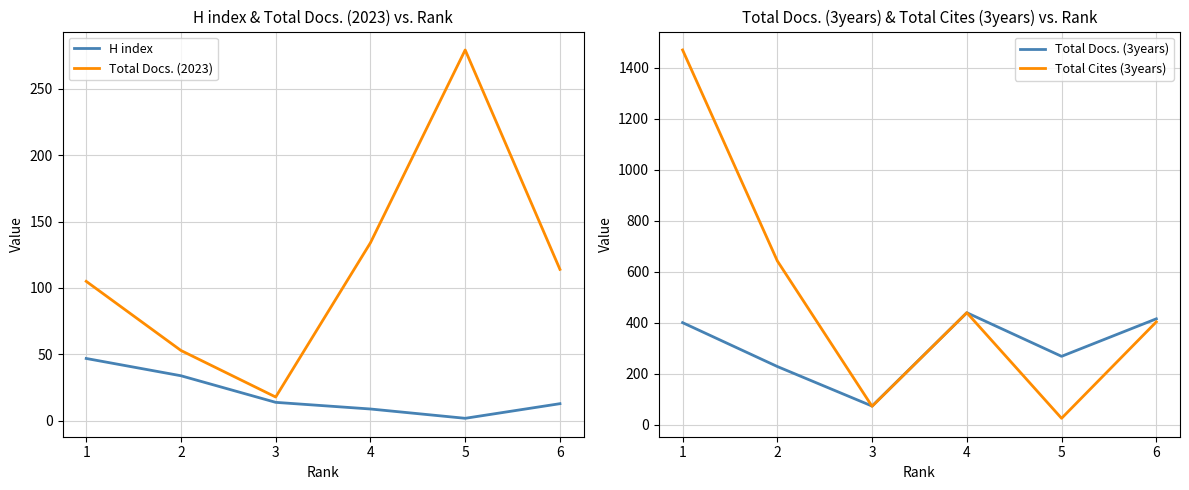

True or false: Total Docs. (2023) and H index intersect in this chart.

False